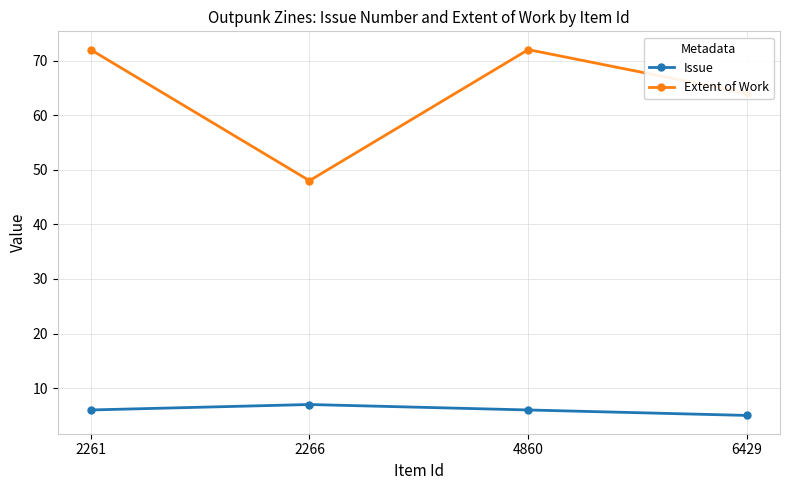

The Issue series shows 6 at 2261. True or false?

True